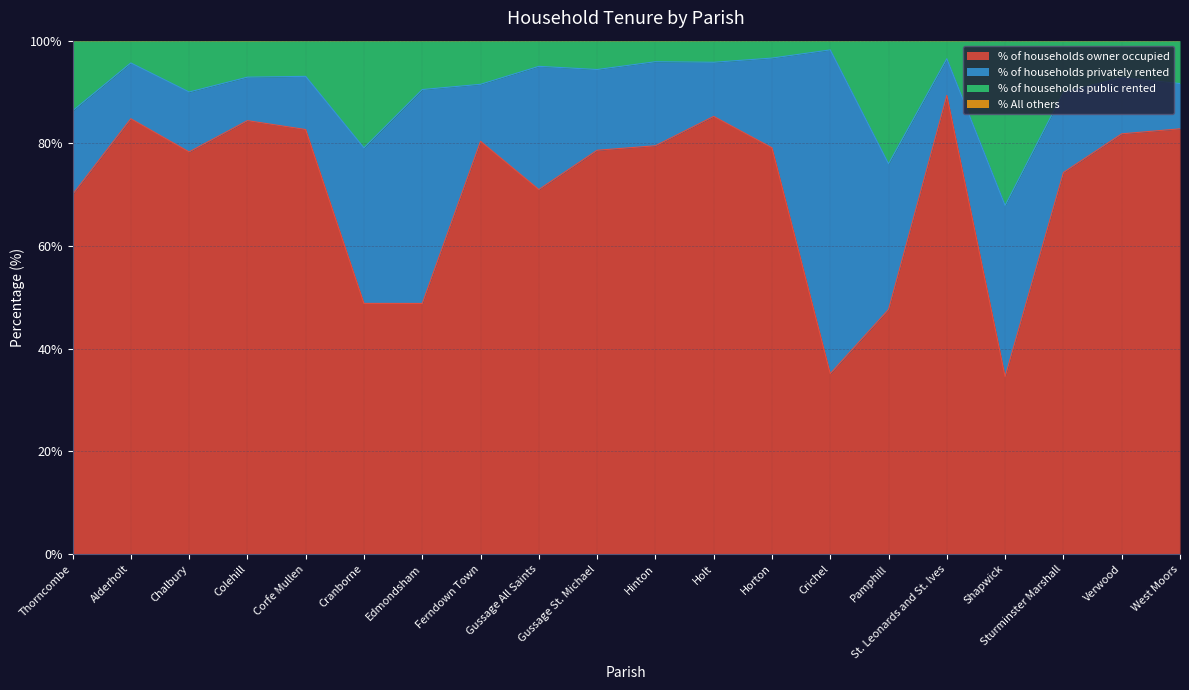

True or false: % of households owner occupied has a value of 70.0 at Thorncombe.

True